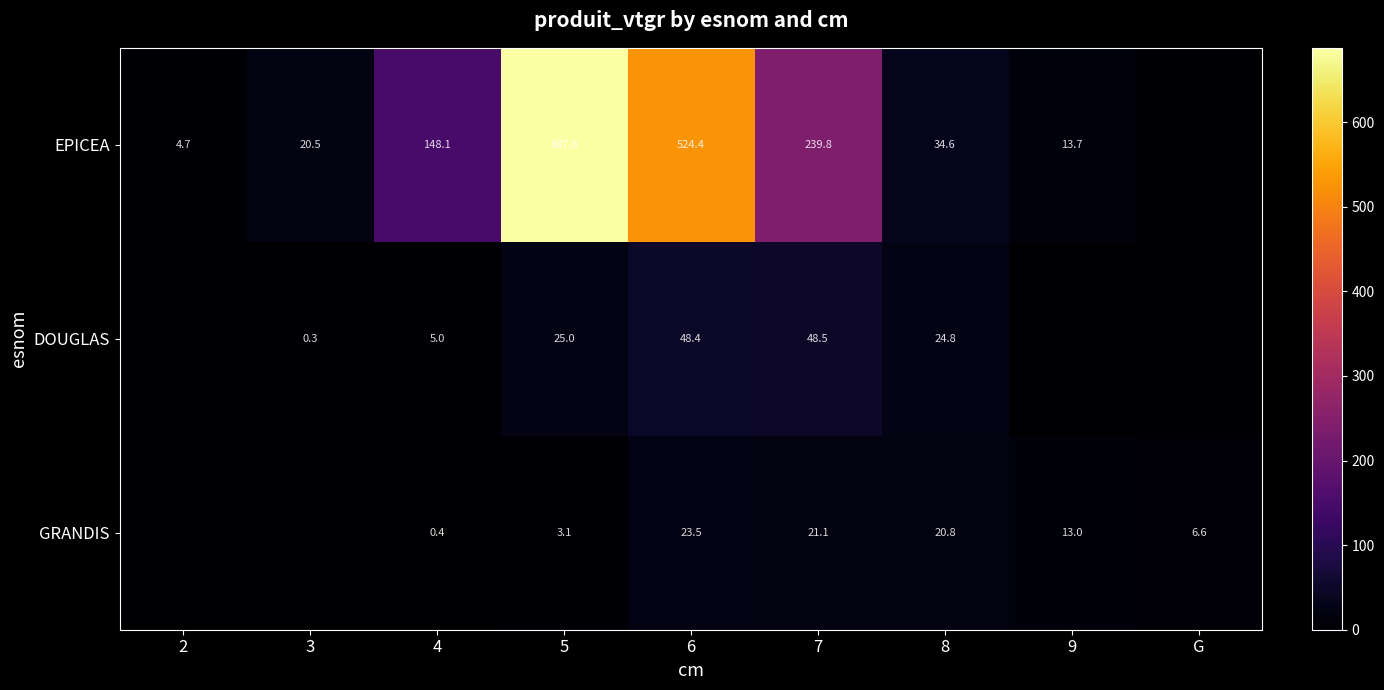

The EPICEA series shows 294.8 at 6. True or false?

False